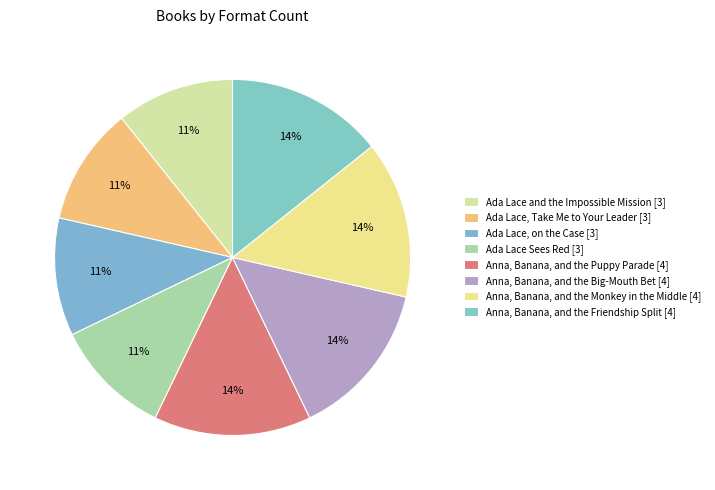

What portion of the pie excludes Anna, Banana, and the Friendship Split?

85.7%